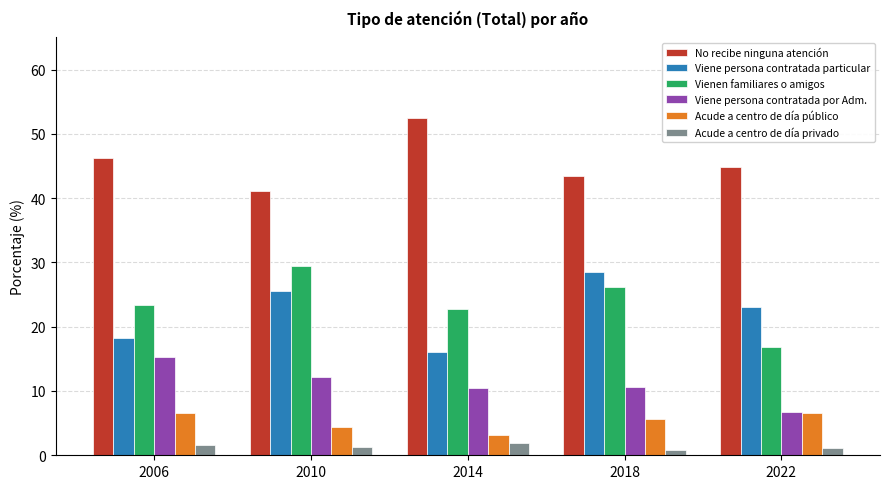

How many values in the Viene persona contratada por Adm. series are below 10?

1